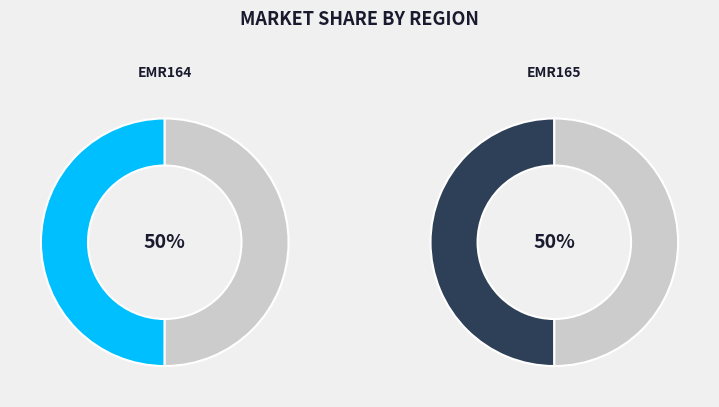

To the nearest percent, what is the combined percentage of EMR165 and EMR164?

100%